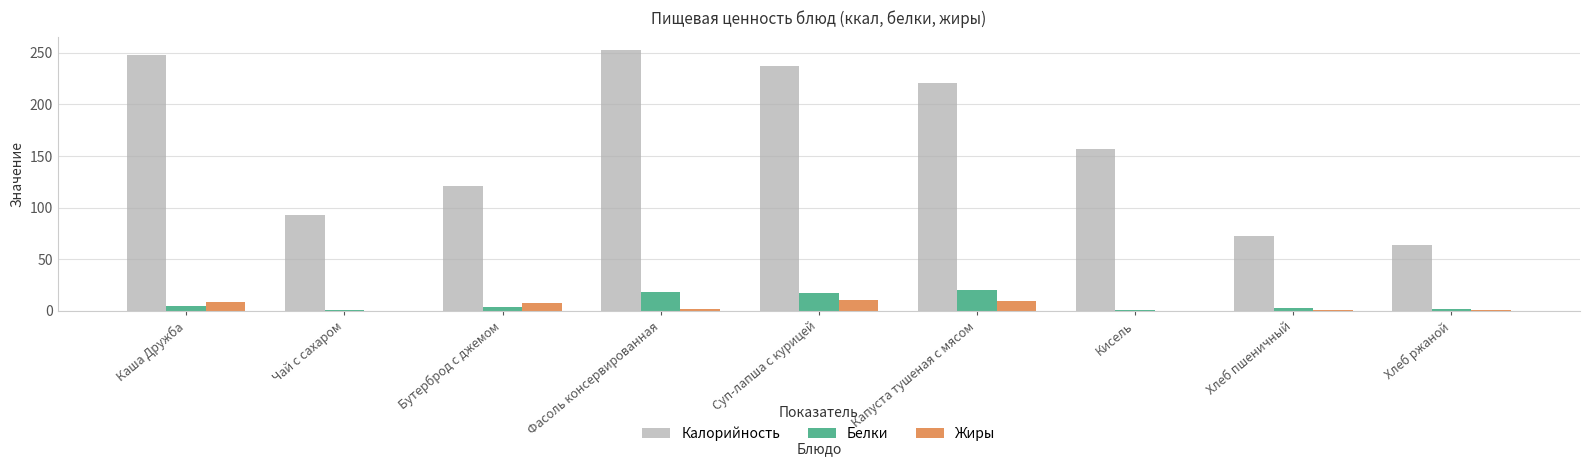

What is the approximate value of Калорийность at Суп-лапша с курицей?

236.5